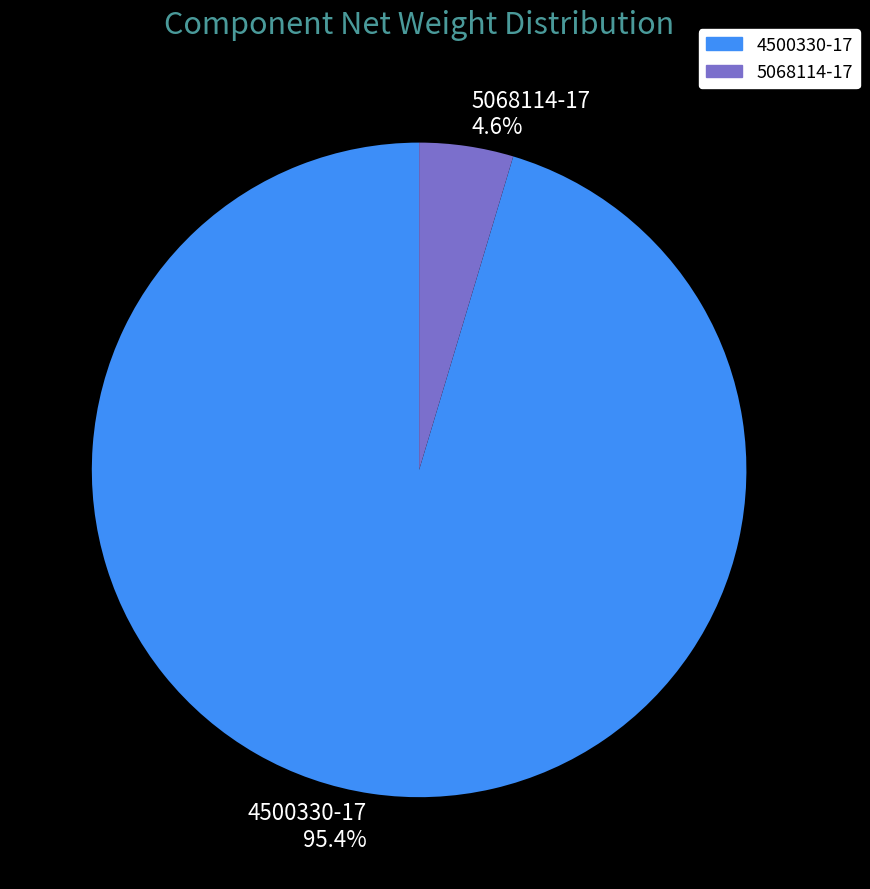

How much of the chart is everything except 5068114-17?

95.4%